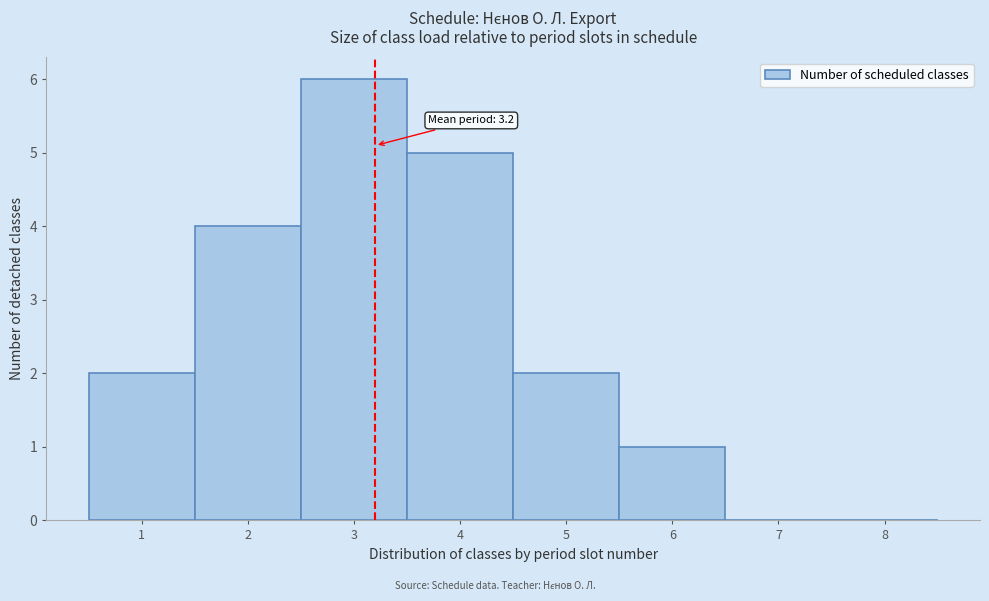

Over which range of the x-axis is the bar tallest?

2.5 to 3.5